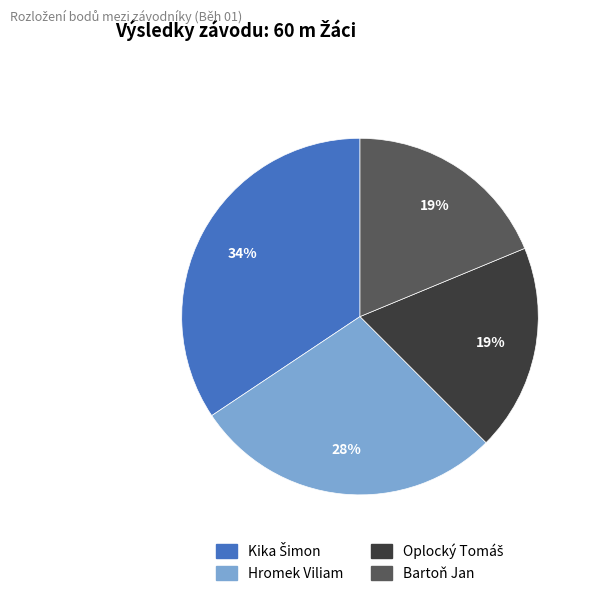

To the nearest percent, what portion does Hromek Viliam represent?

28%